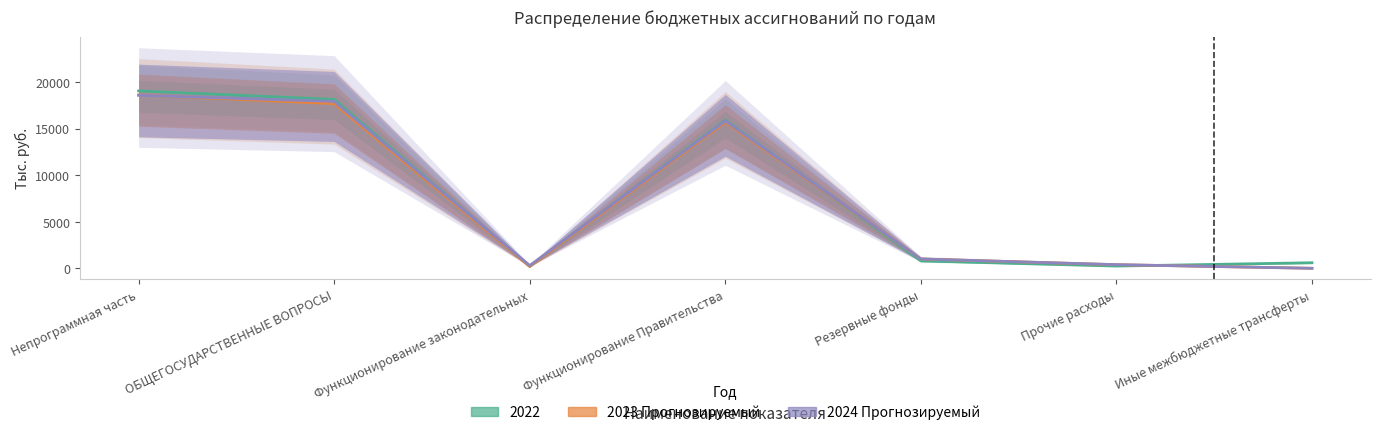

What position from the right is Непрограммная часть?

7